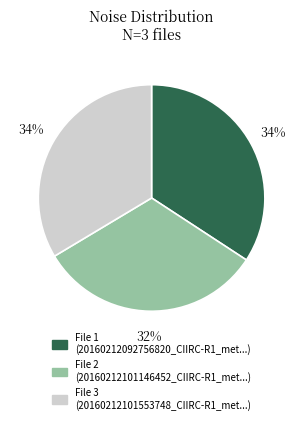

How many segments does this pie chart have?

3